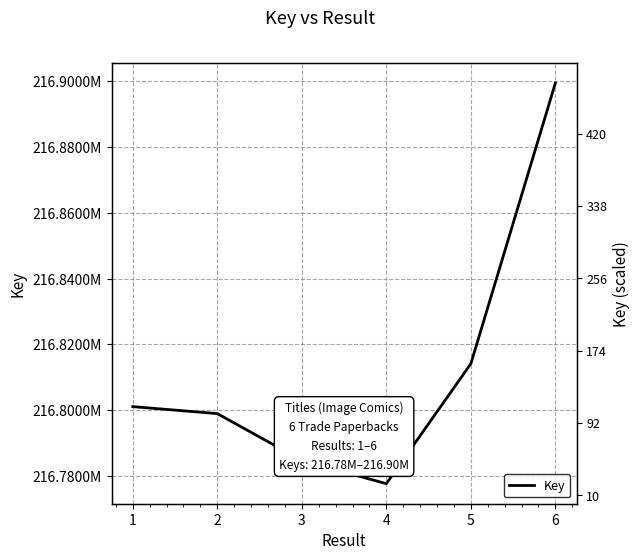

What is the smallest value displayed?

216777662